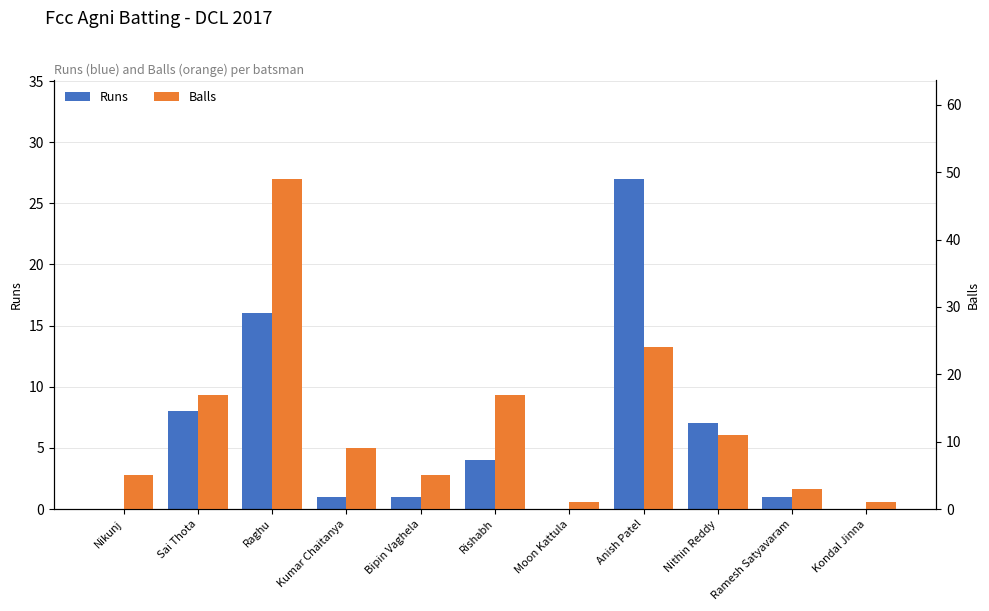

Where is Runs nearest to the value 13?

Raghu